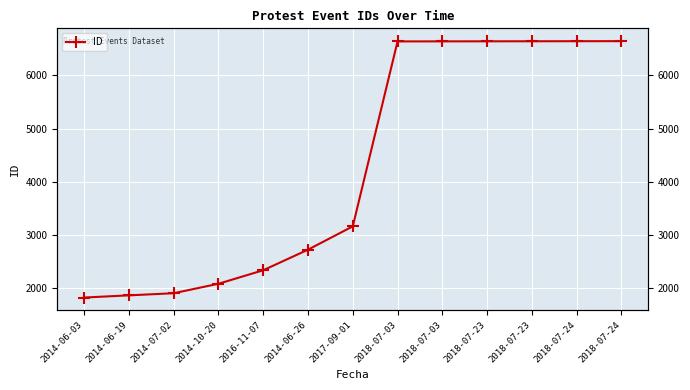

How many data points does each series have?

13